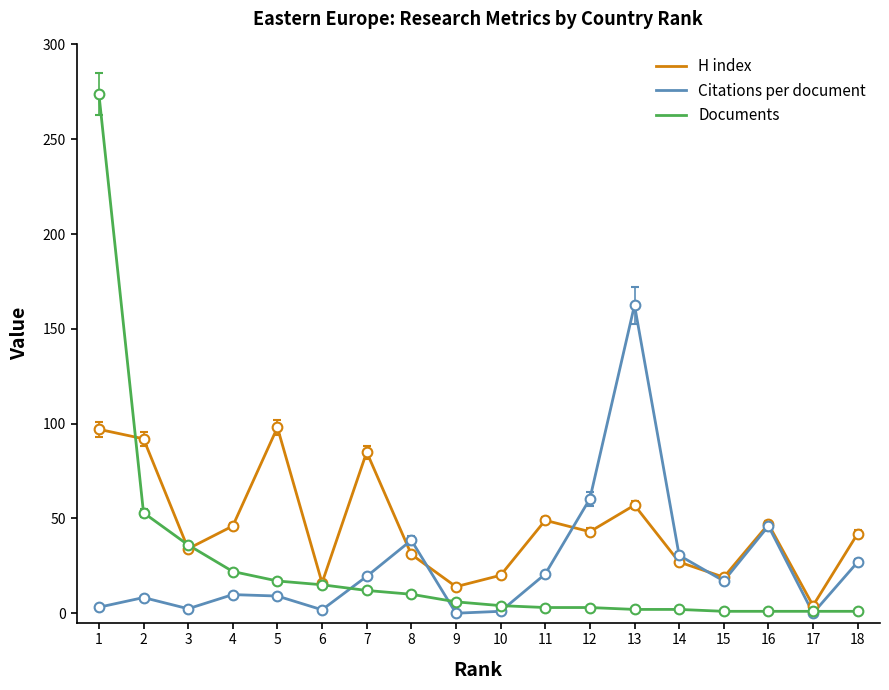

True or false: H index has more than 1 points higher than both neighbors.

True